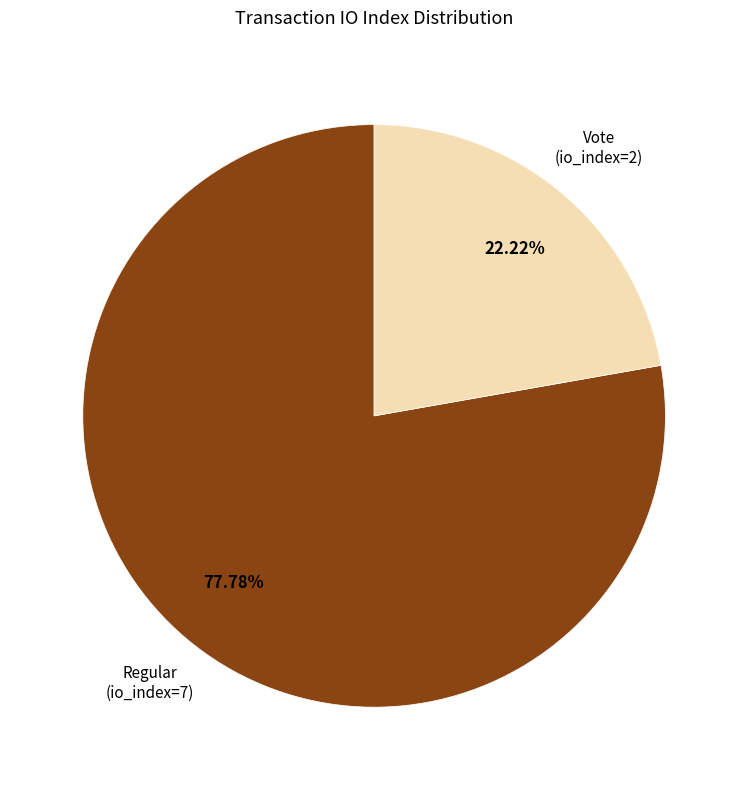

Which category accounts for the majority?

Regular (io_index=7)